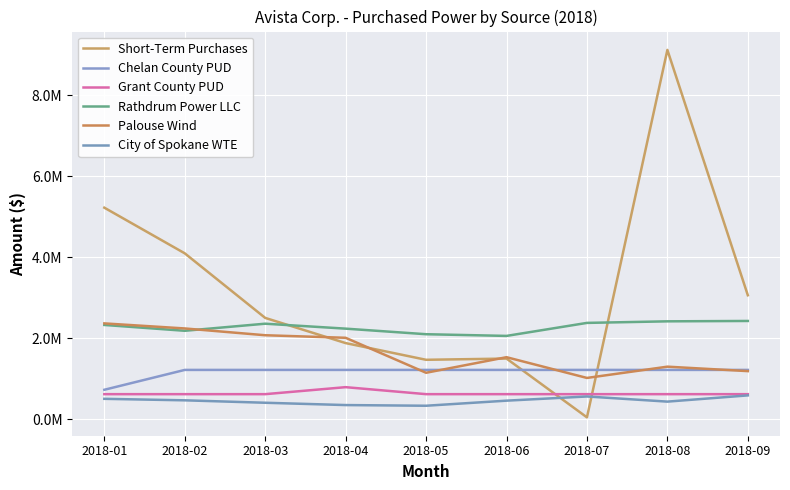

Reading left to right, what are all the values shown in this chart?

Short-Term Purchases: 2018-01=5222009	2018-02=4094932	2018-03=2500917	2018-04=1879275	2018-05=1466768	2018-06=1497022	2018-07=45964	2018-08=9116052	2018-09=3059931
Chelan County PUD: 2018-01=726733	2018-02=1216938	2018-03=1216938	2018-04=1216938	2018-05=1216938	2018-06=1216938	2018-07=1216938	2018-08=1216938	2018-09=1216938
Grant County PUD: 2018-01=618454	2018-02=618454	2018-03=618454	2018-04=791114	2018-05=618454	2018-06=618454	2018-07=618454	2018-08=618454	2018-09=618454
Rathdrum Power LLC: 2018-01=2326853	2018-02=2182871	2018-03=2357771	2018-04=2235770	2018-05=2098059	2018-06=2056390	2018-07=2377596	2018-08=2416248	2018-09=2425360
Palouse Wind: 2018-01=2365264	2018-02=2240478	2018-03=2072807	2018-04=2009810	2018-05=1146211	2018-06=1530959	2018-07=1018827	2018-08=1297090	2018-09=1187102
City of Spokane WTE: 2018-01=503270	2018-02=466388	2018-03=406268	2018-04=349209	2018-05=332411	2018-06=457880	2018-07=561311	2018-08=434208	2018-09=588005